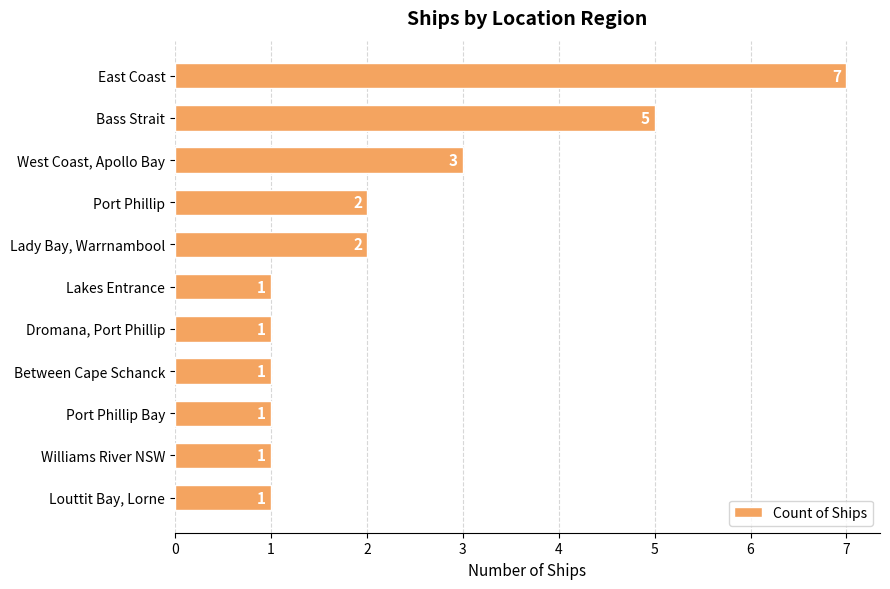

Reading bottom to top, extract all data points from this chart.

Louttit Bay, Lorne=1	Williams River NSW=1	Port Phillip Bay=1	Between Cape Schanck=1	Dromana, Port Phillip=1	Lakes Entrance=1	Lady Bay, Warrnambool=2	Port Phillip=2	West Coast, Apollo Bay=3	Bass Strait=5	East Coast=7